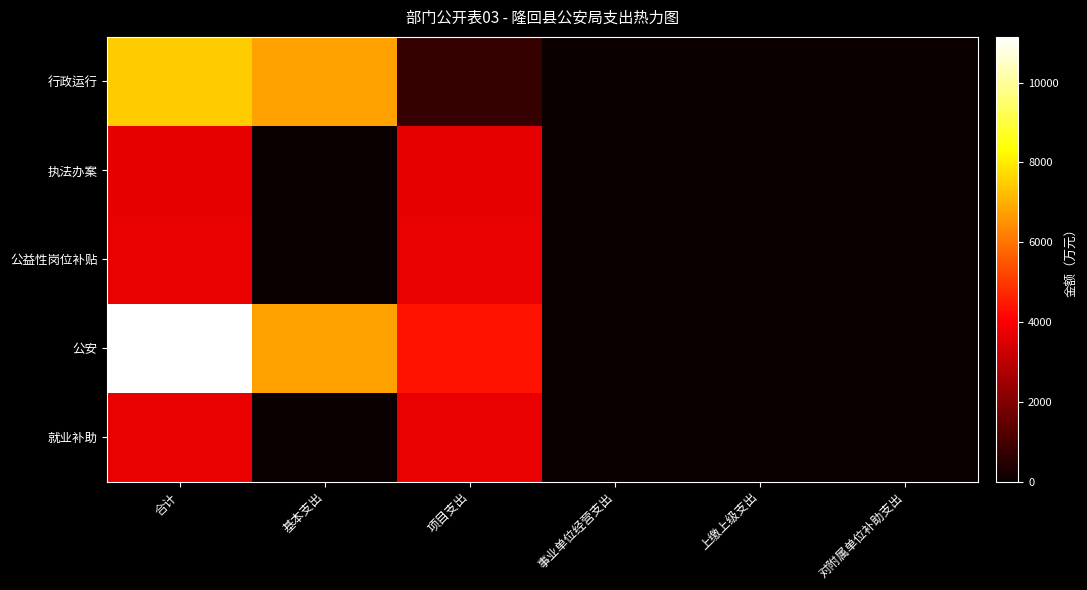

How many categories are shown in the chart?

6